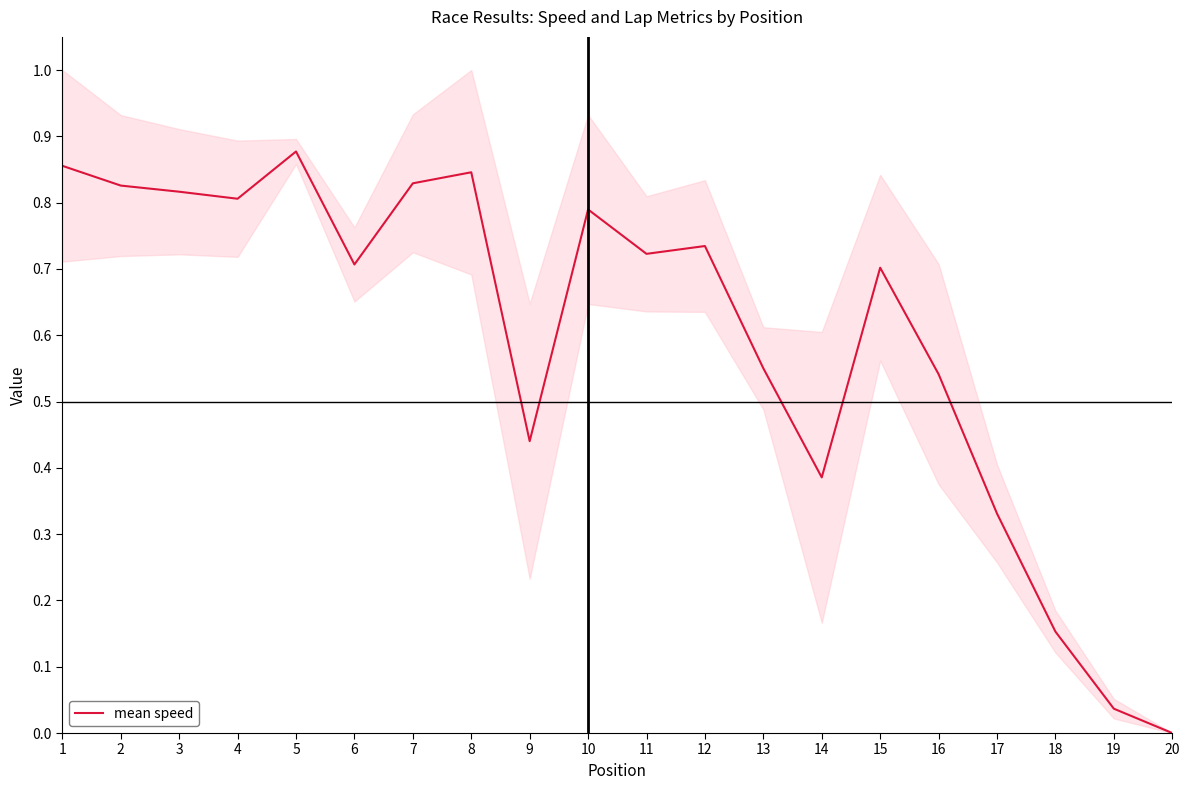

How many data points does each series have?

20